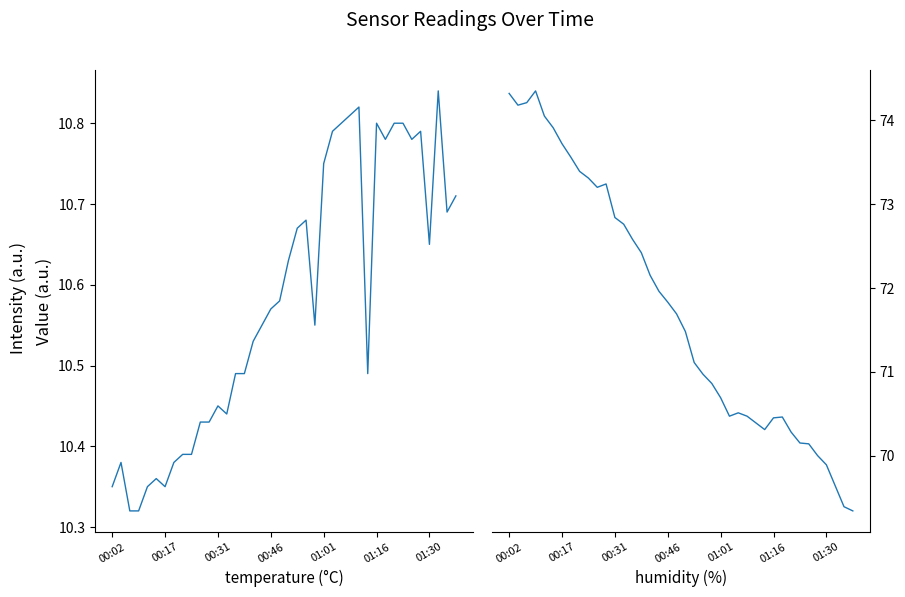

How many data points in humidity are less than 71?

18